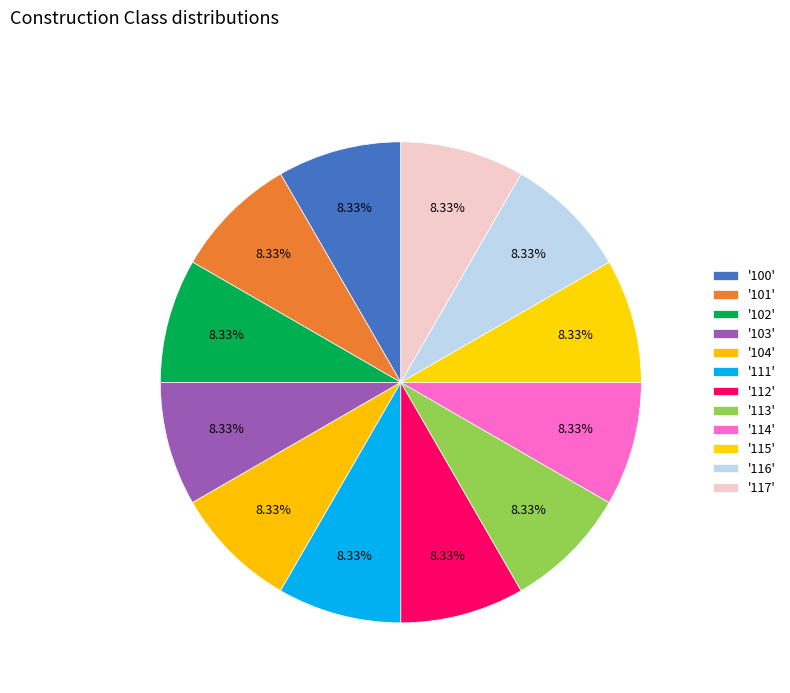

How many slices are in this pie chart?

12